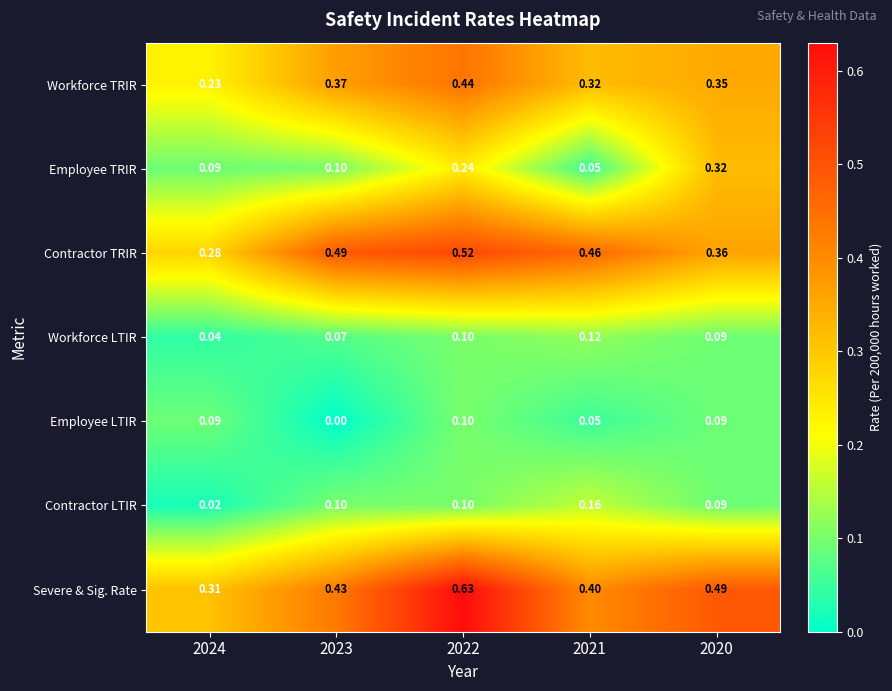

Between 2024 and 2022, which series saw the biggest shift?

Severe & Sig. Rate